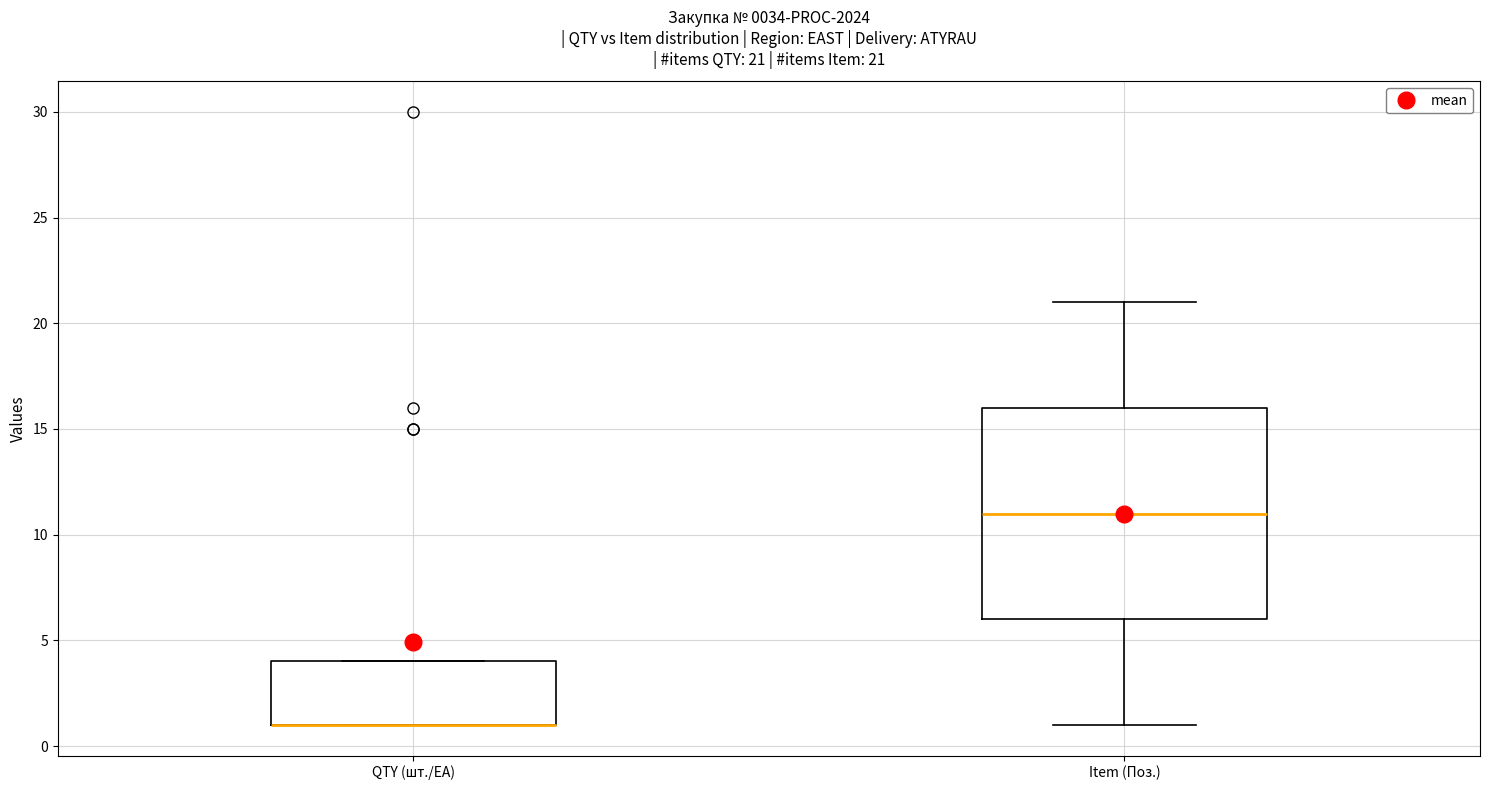

Which box is the tallest, from its lower edge to its upper edge?

Item (Поз.)